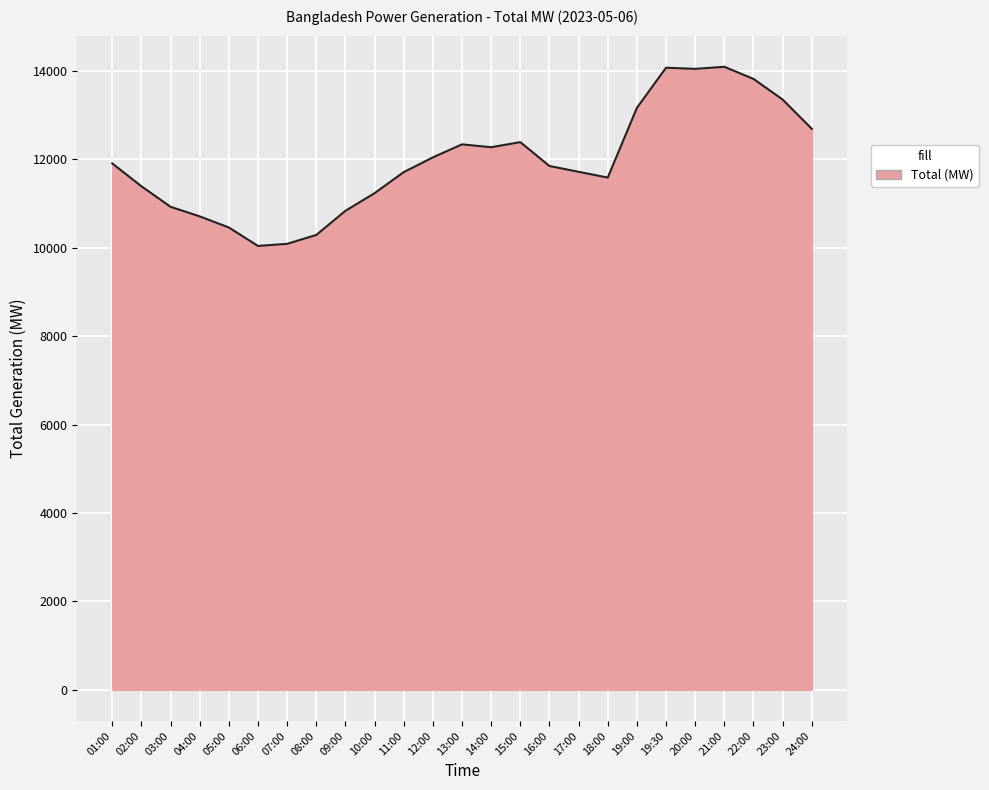

What is the greatest value displayed?

14097